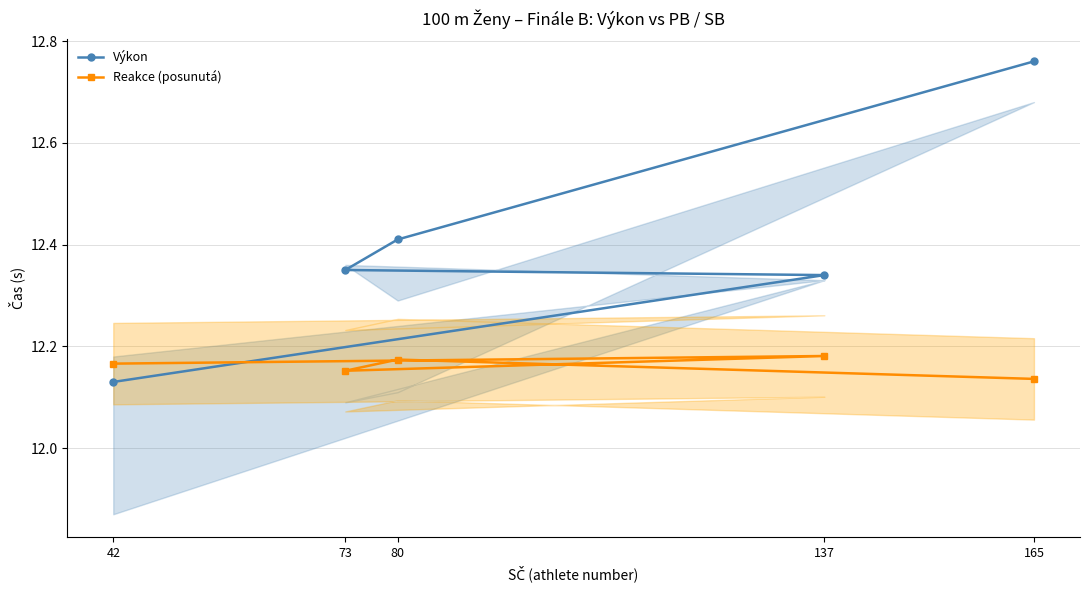

What is the minimum value for Výkon?

12.1